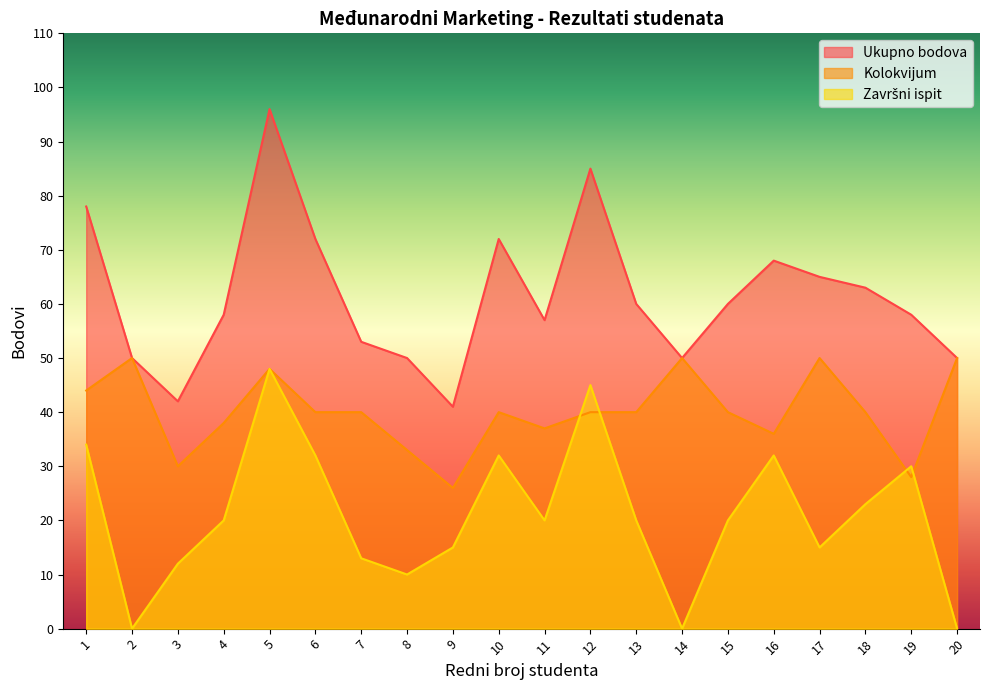

How many categories are shown in the chart?

20